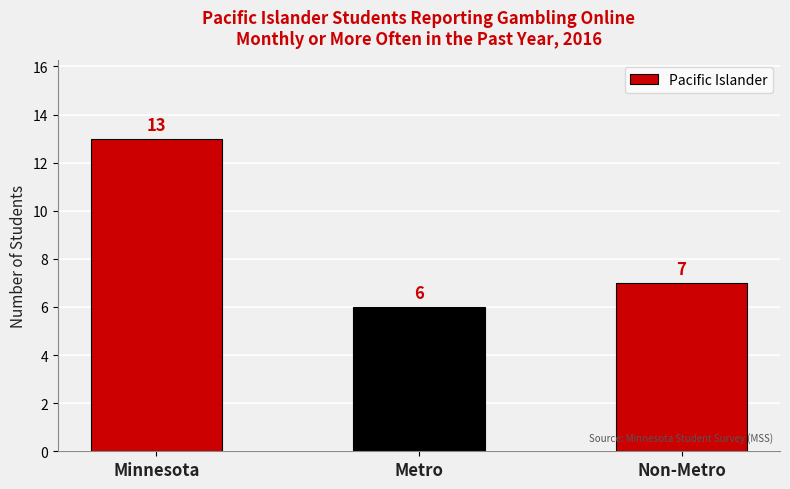

At which category does the chart reach its peak across all series?

Minnesota